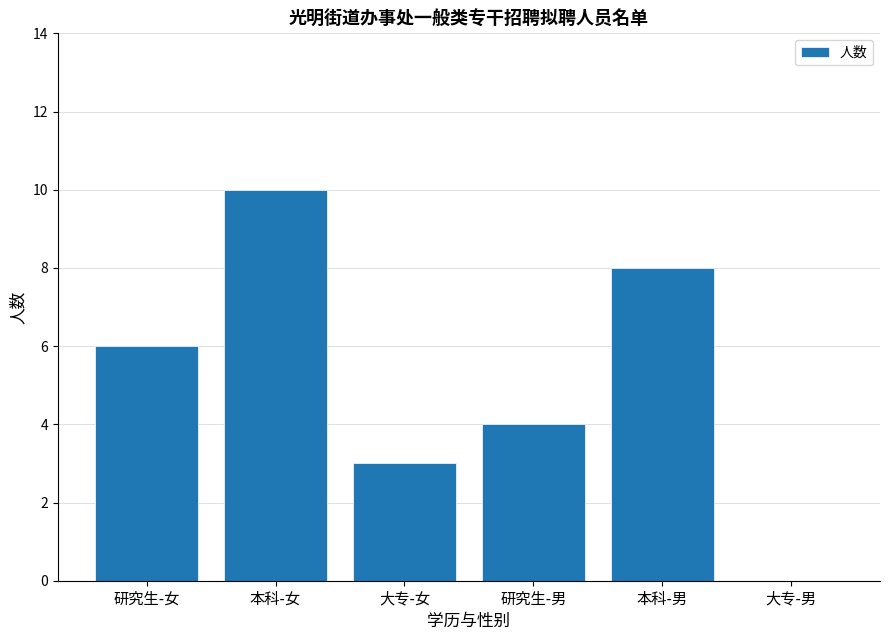

At which category does the chart reach its peak across all series?

本科-女